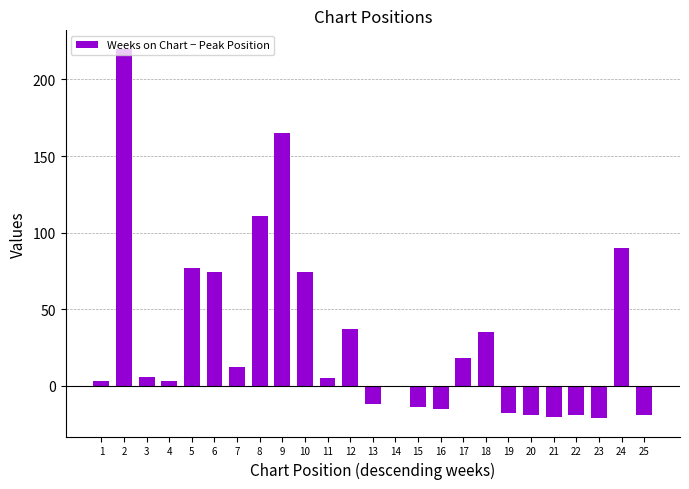

What is the value of the 22nd bar from the left?

-19